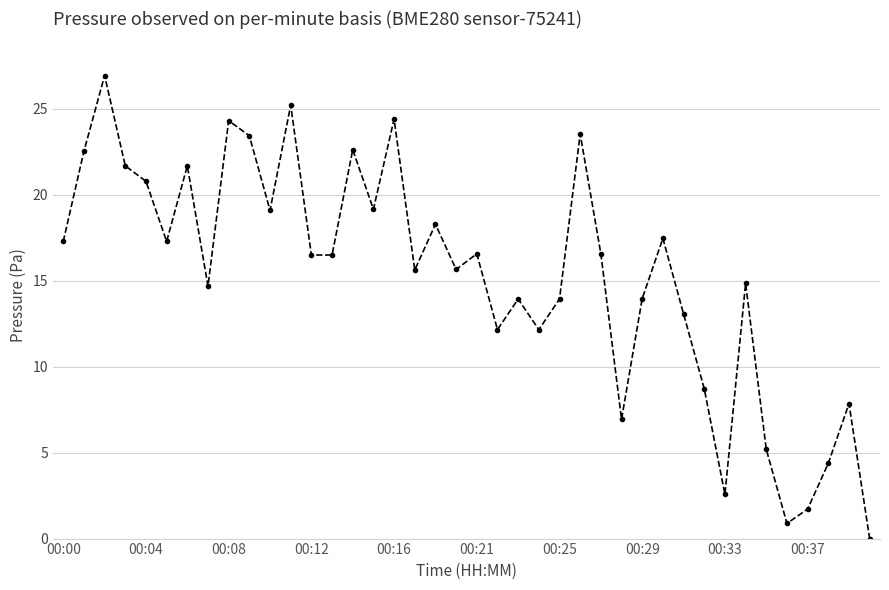

True or false: the data has more than 0 interior local peaks.

True